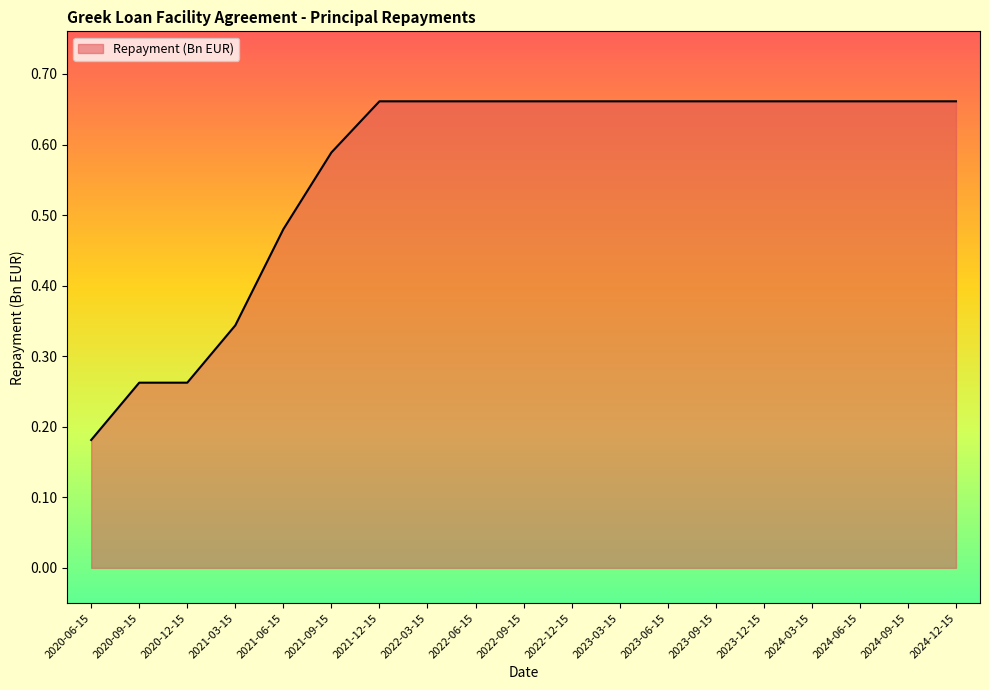

Does the chart display data point markers on the line(s)?

No